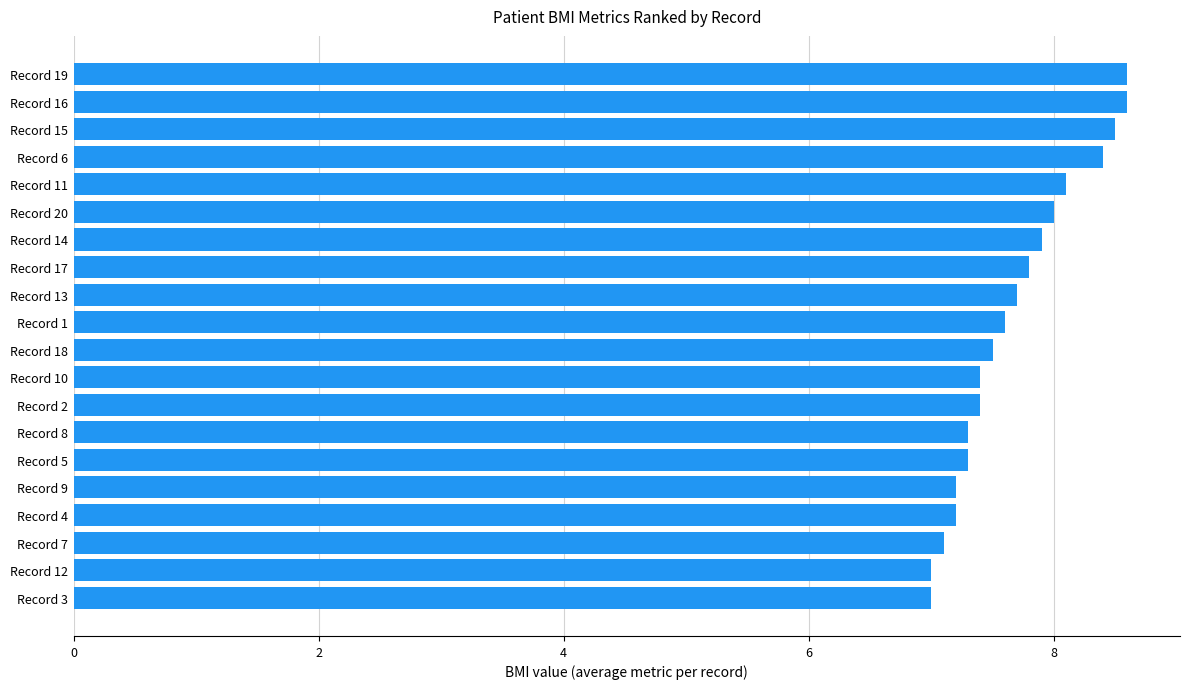

What is the greatest value displayed?

8.6